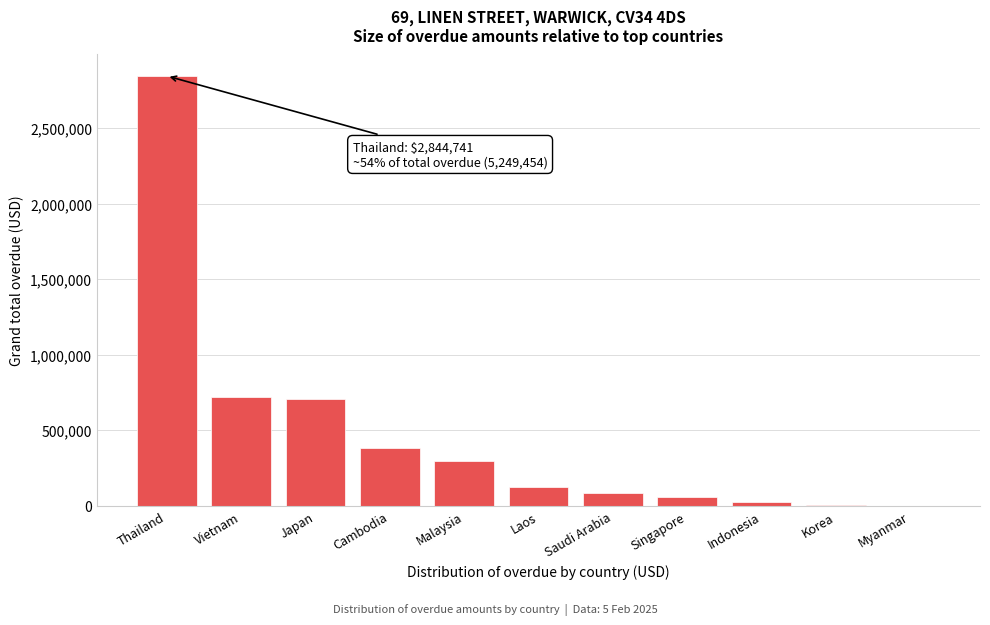

The value at Myanmar is -981085.0. True or false?

False